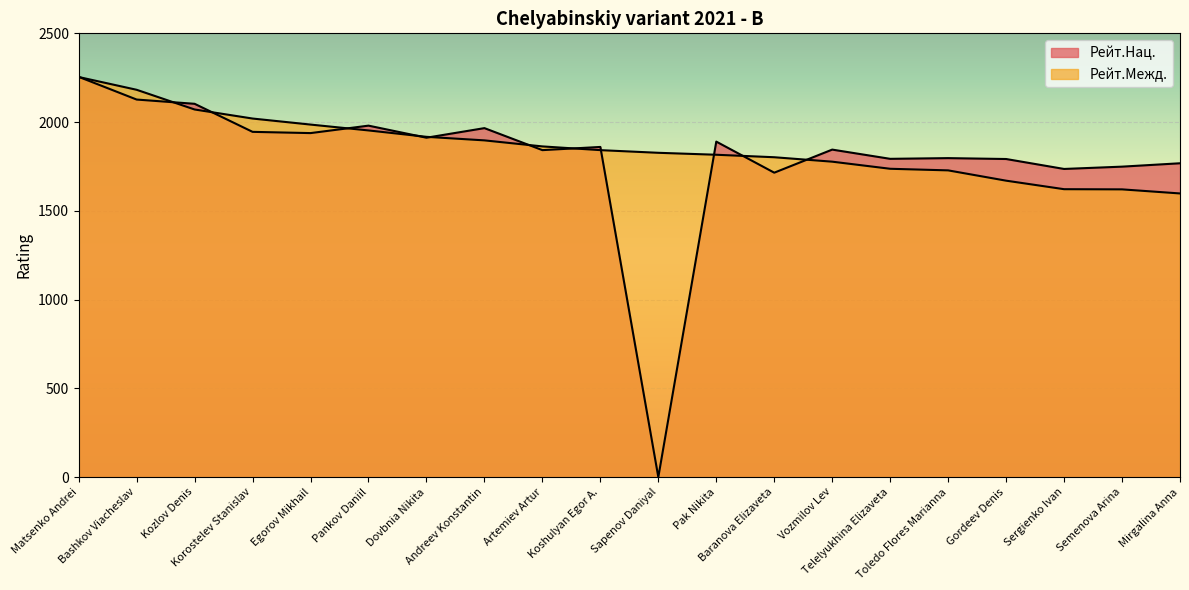

Where do Рейт.Нац. and Рейт.Межд. first cross each other?

Matsenko Andrei and Bashkov Viacheslav